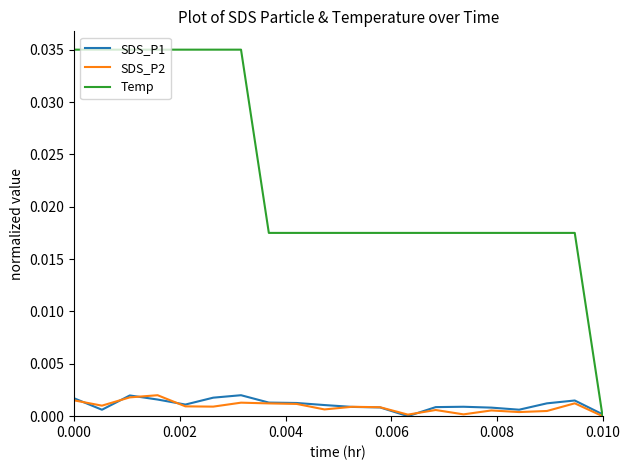

Which series has the largest range (max minus min)?

Temp